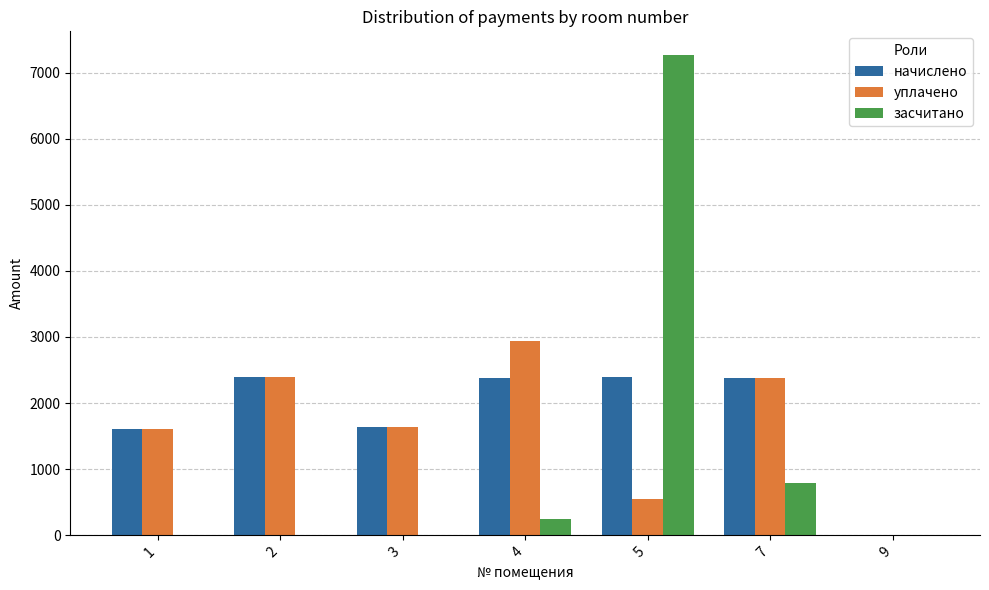

What is the total value across all series at 7?

5568.6